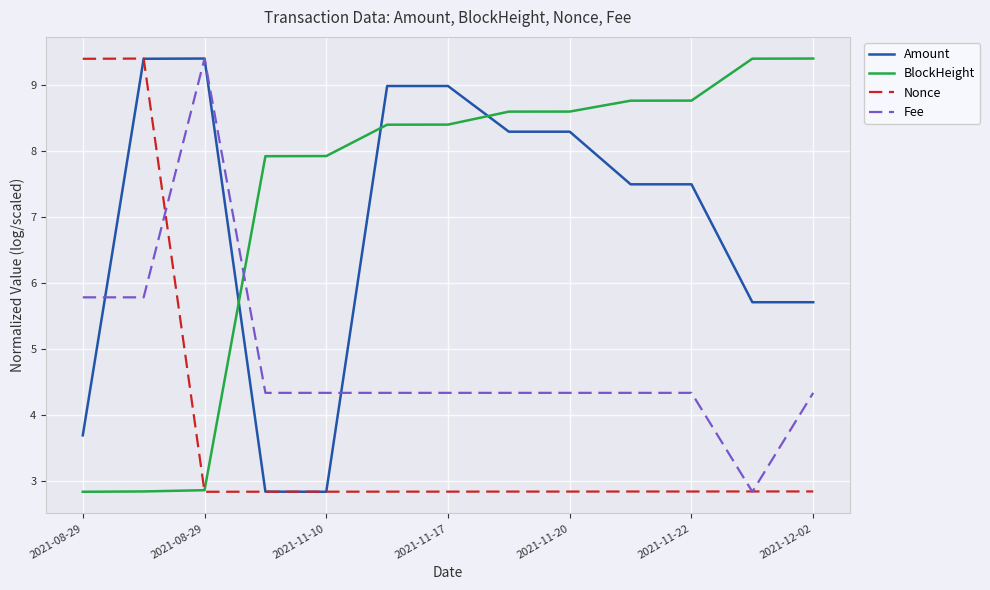

Which series has the largest total across all categories?

BlockHeight